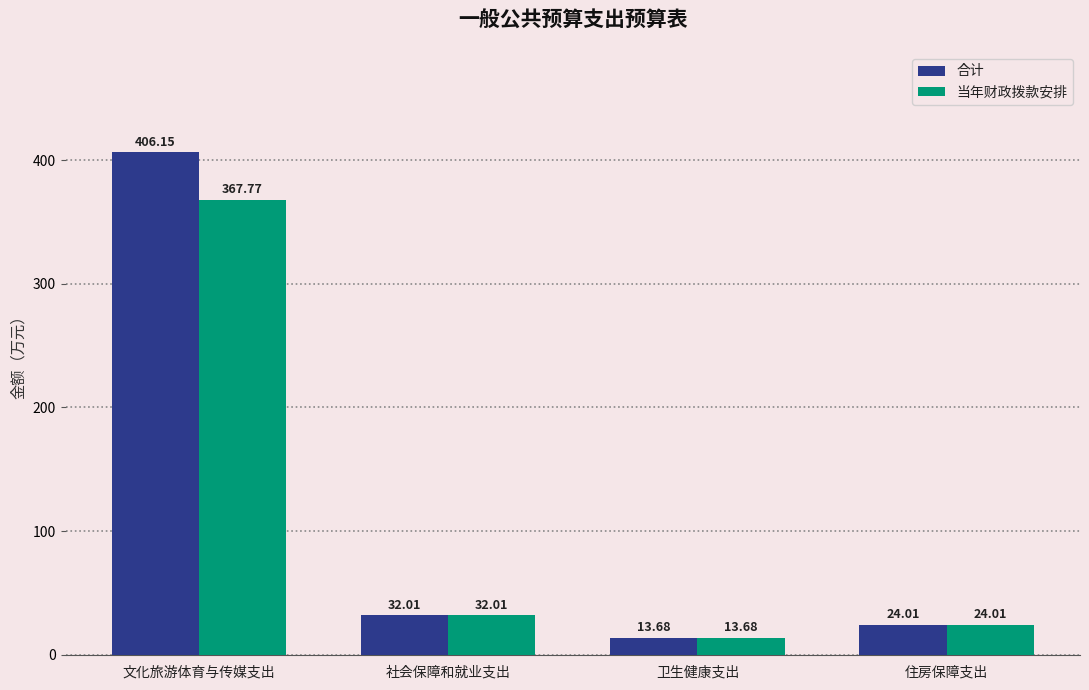

What is the sum of all 当年财政拨款安排 values?

437.5